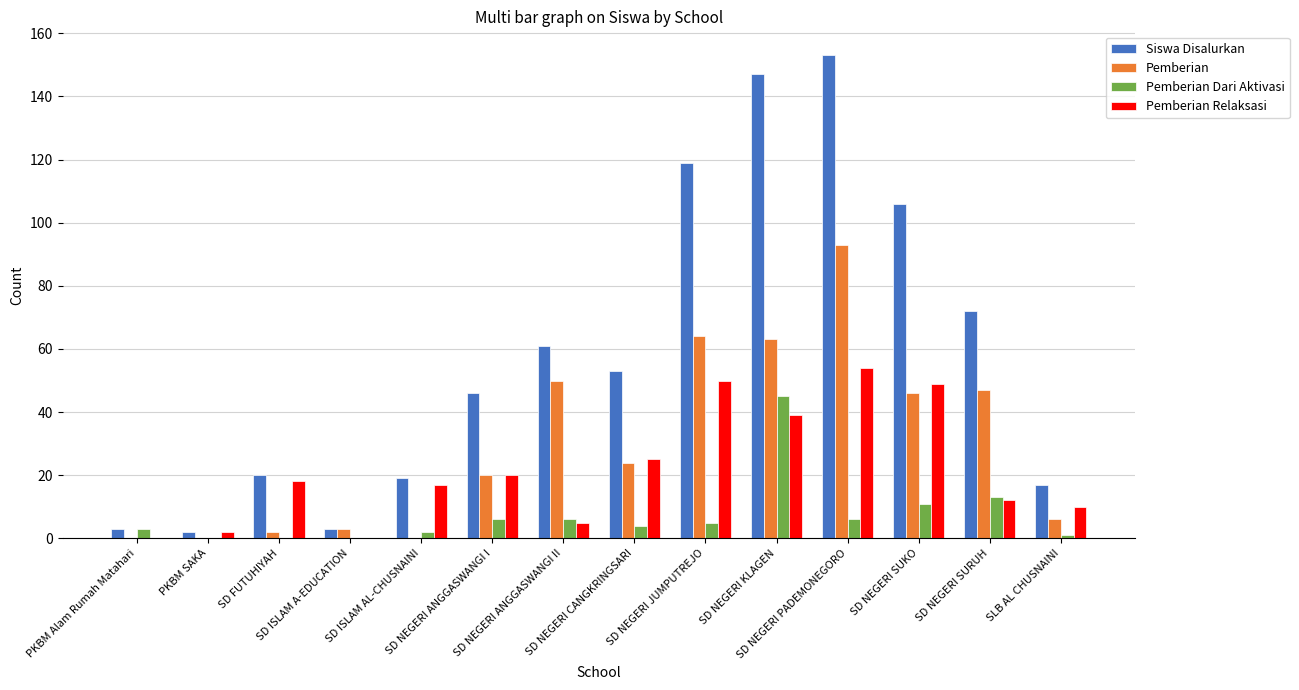

What is the maximum value for Siswa Disalurkan?

153